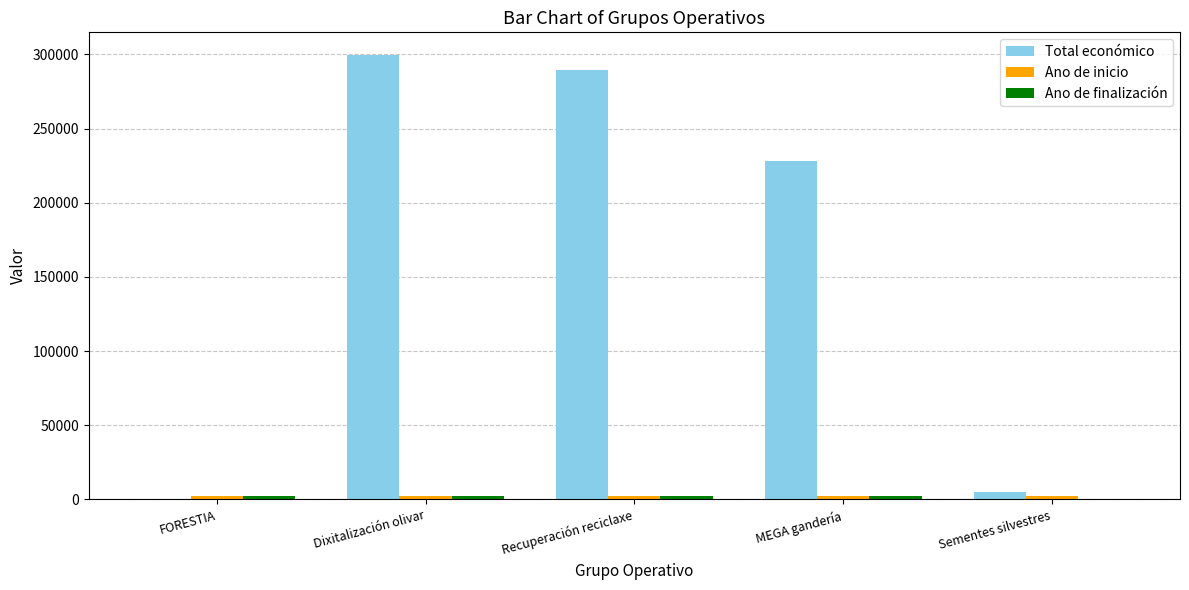

The value of Total económico at MEGA gandería is 76131. True or false?

False